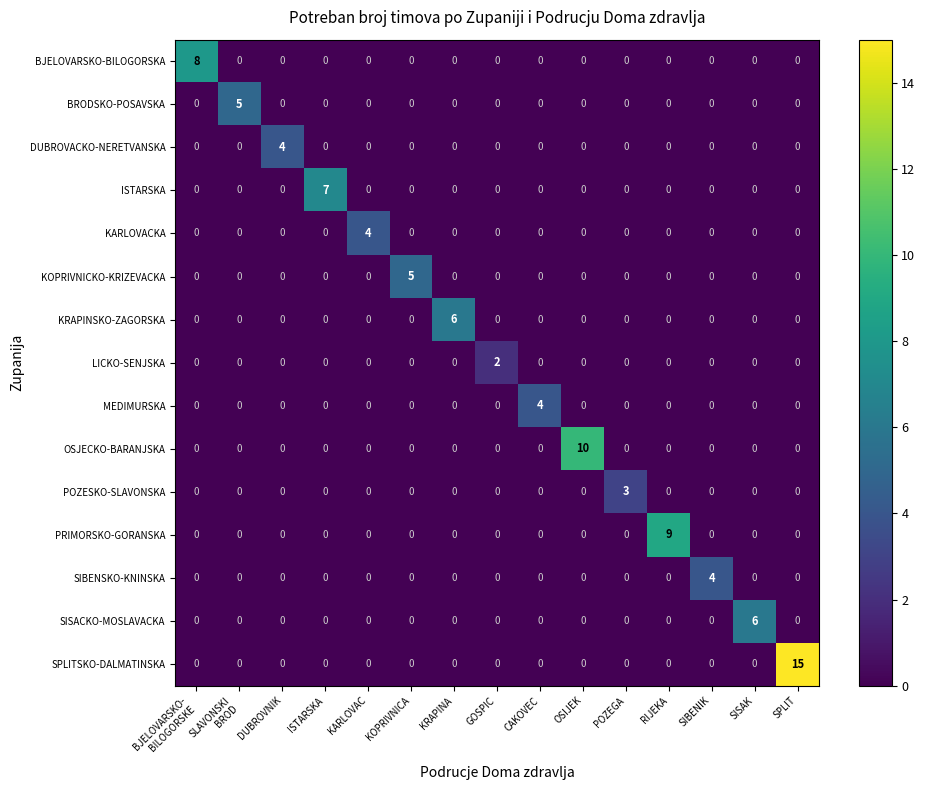

What is the difference between the KARLOVACKA values at KARLOVAC and KRAPINA?

4